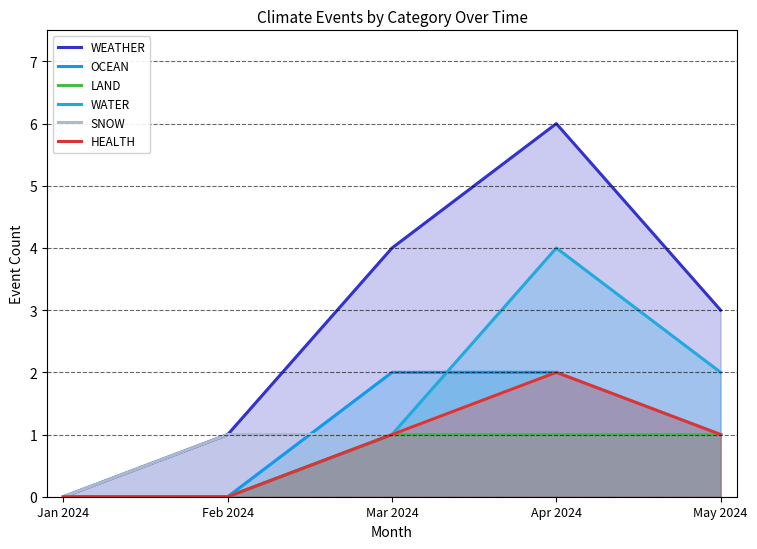

Which series ends up on top after the final intersection of WATER and OCEAN?

WATER